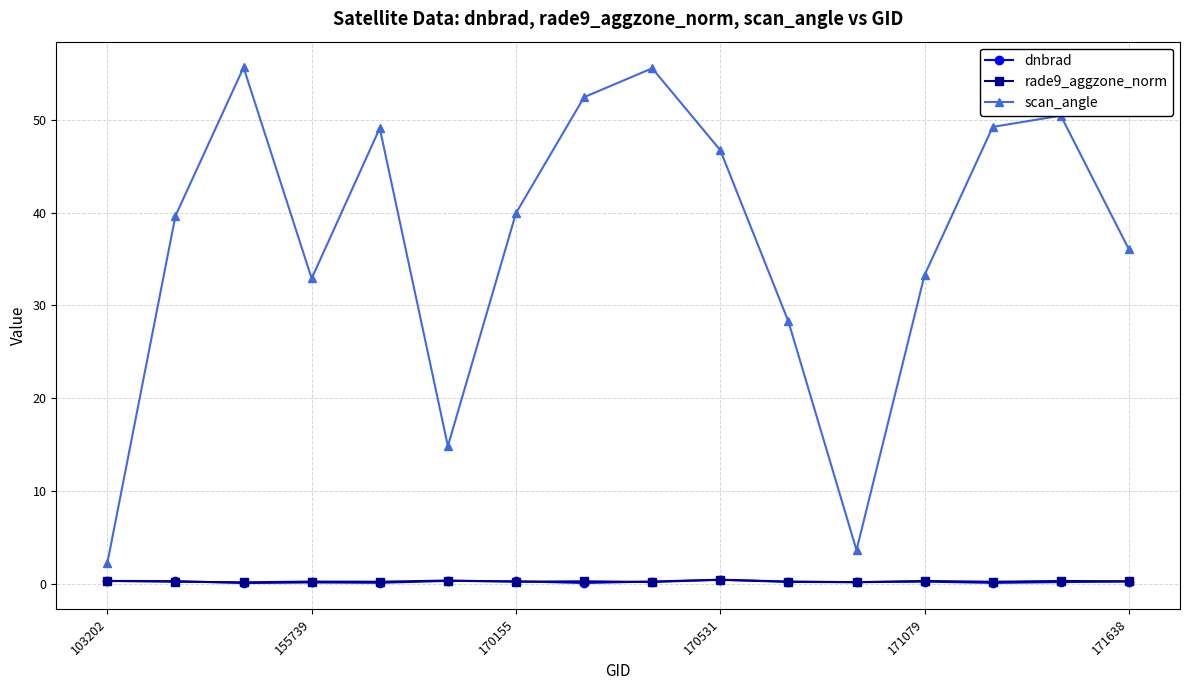

What is the greatest value displayed?

55.6